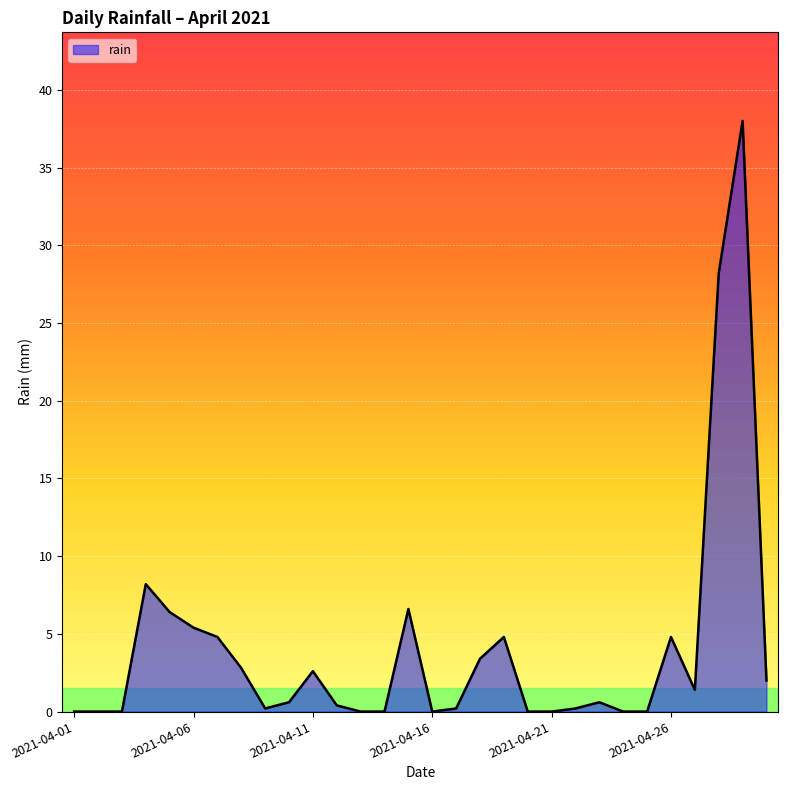

What is the difference between the maximum and minimum values?

38.0